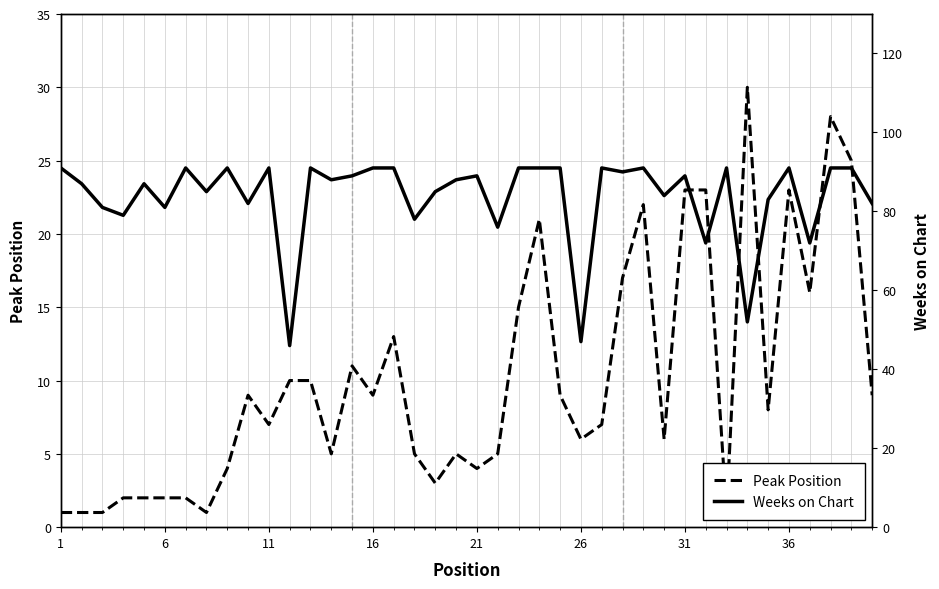

What is the value of the Weeks on Chart point at the 8th from the left?

85